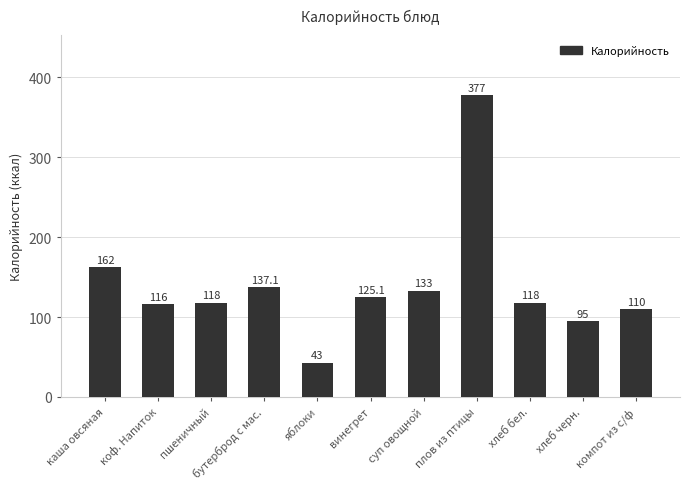

How many distinct data groups are displayed?

1